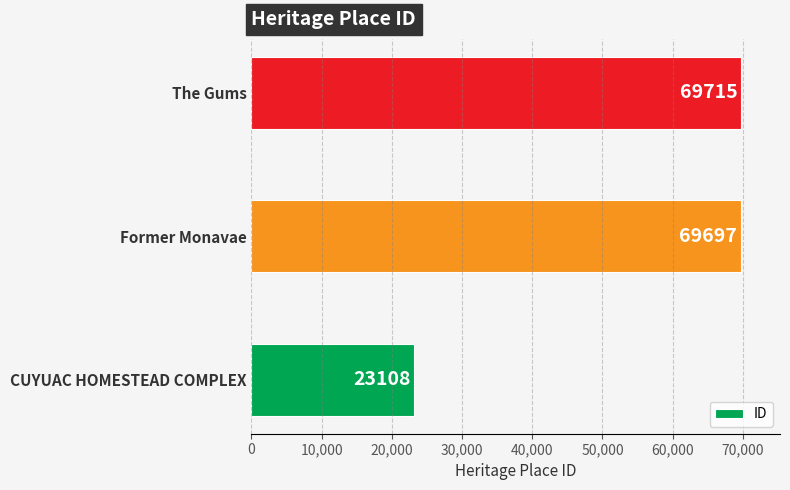

Reading bottom to top, list all the values displayed in this chart.

23108	69697	69715